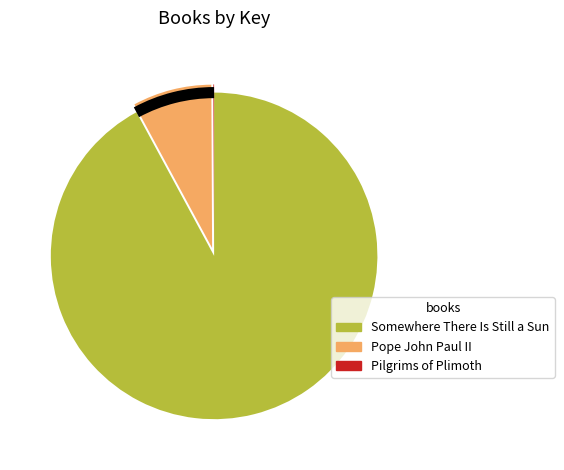

The Somewhere There Is Still a Sun slice represents 92% of the pie. True or false?

True